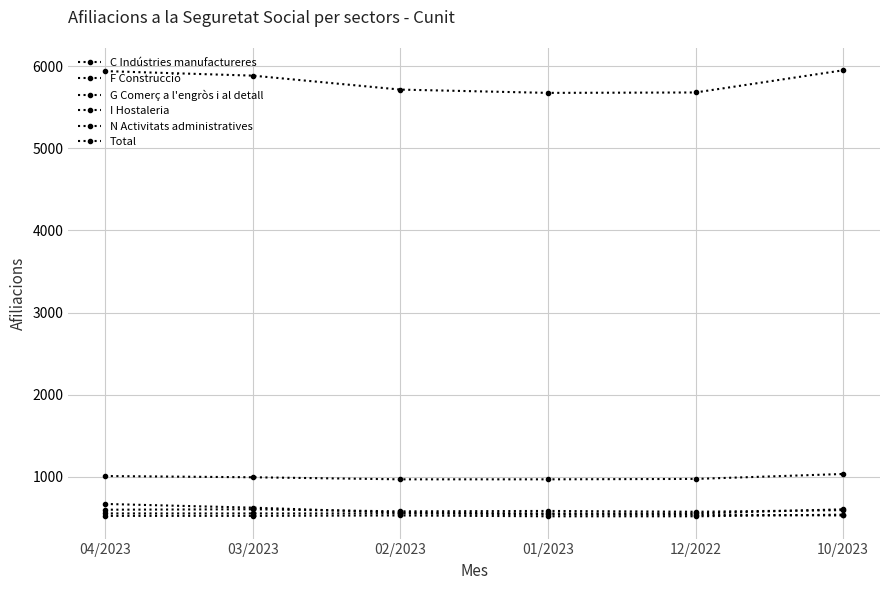

True or false: N Activitats administratives and C Indústries manufactureres cross at least once.

False